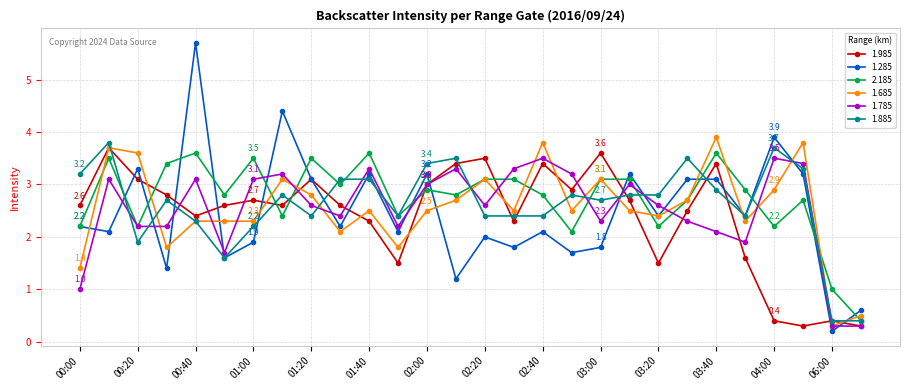

What are all the series names shown in the legend?

1.985, 1.285, 2.185, 1.685, 1.785, 1.885